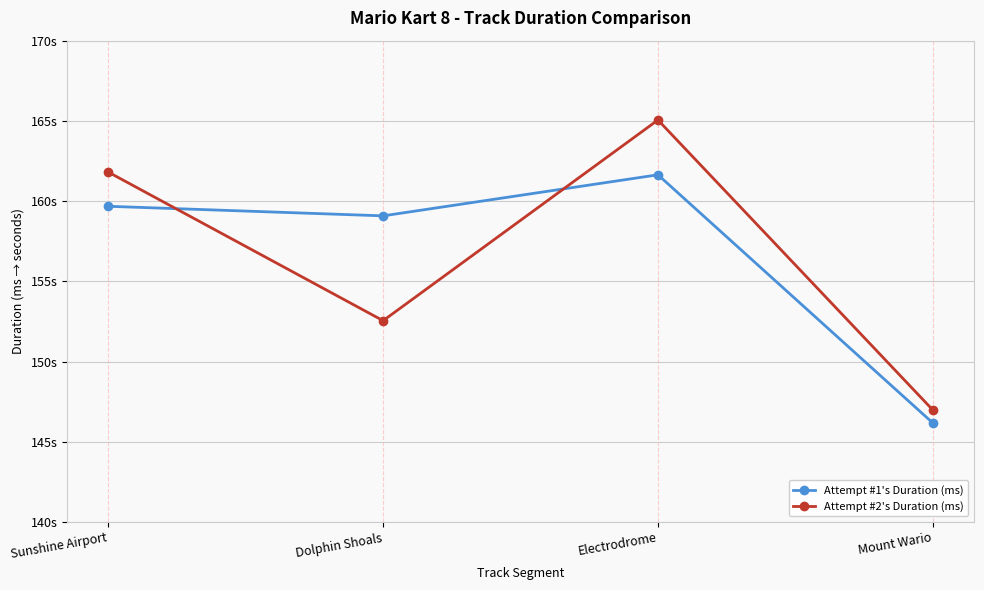

Which series has the largest total across all categories?

Attempt #1's Duration (ms)